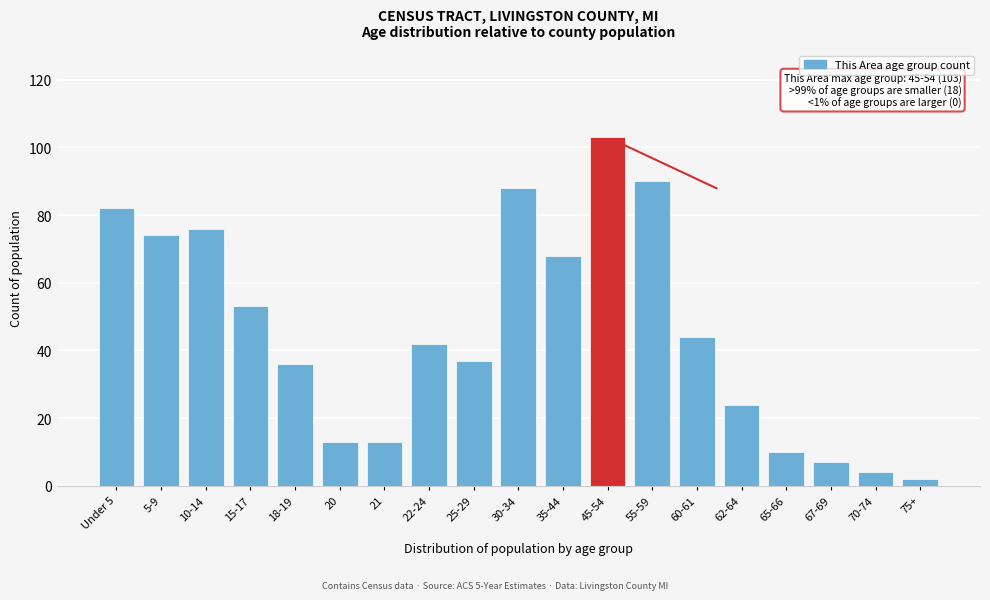

Reading left to right, extract all data points from this chart.

82	74	76	53	36	13	13	42	37	88	68	103	90	44	24	10	7	4	2